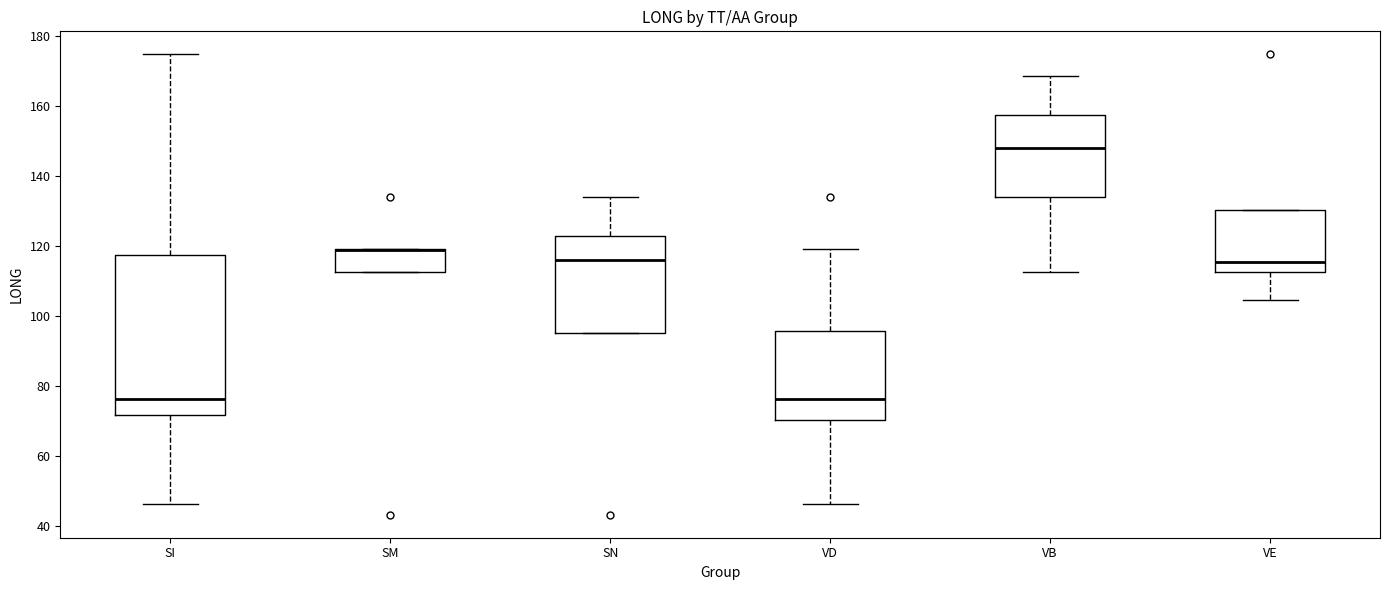

Comparing the boxes themselves (not the whiskers), which one is the tallest?

SI